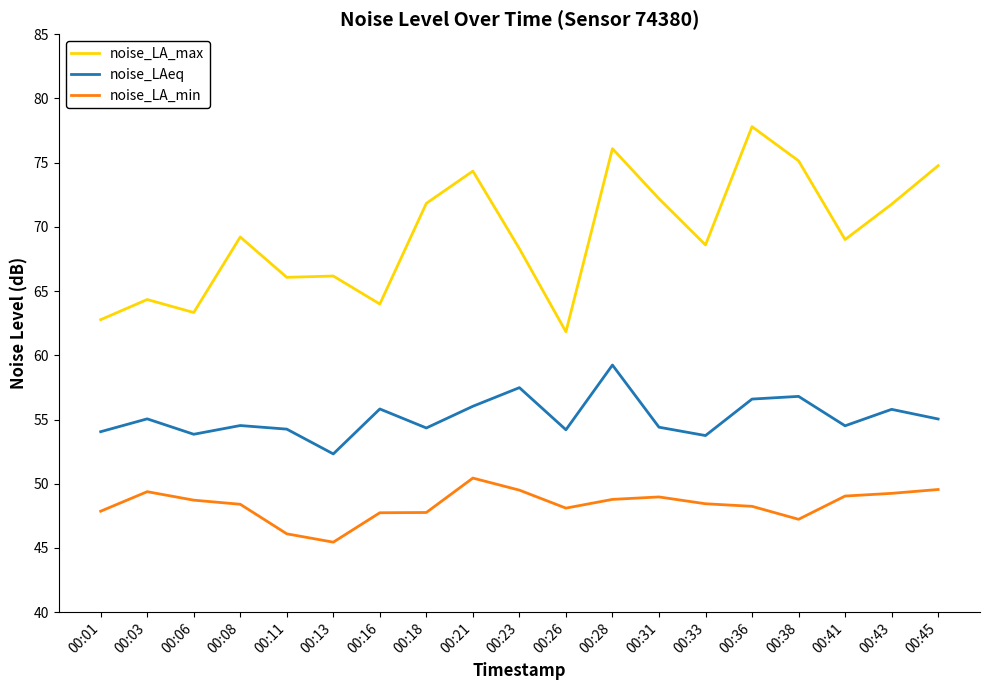

Rank the series by their average value, from highest to lowest.

noise_LA_max, noise_LAeq, noise_LA_min